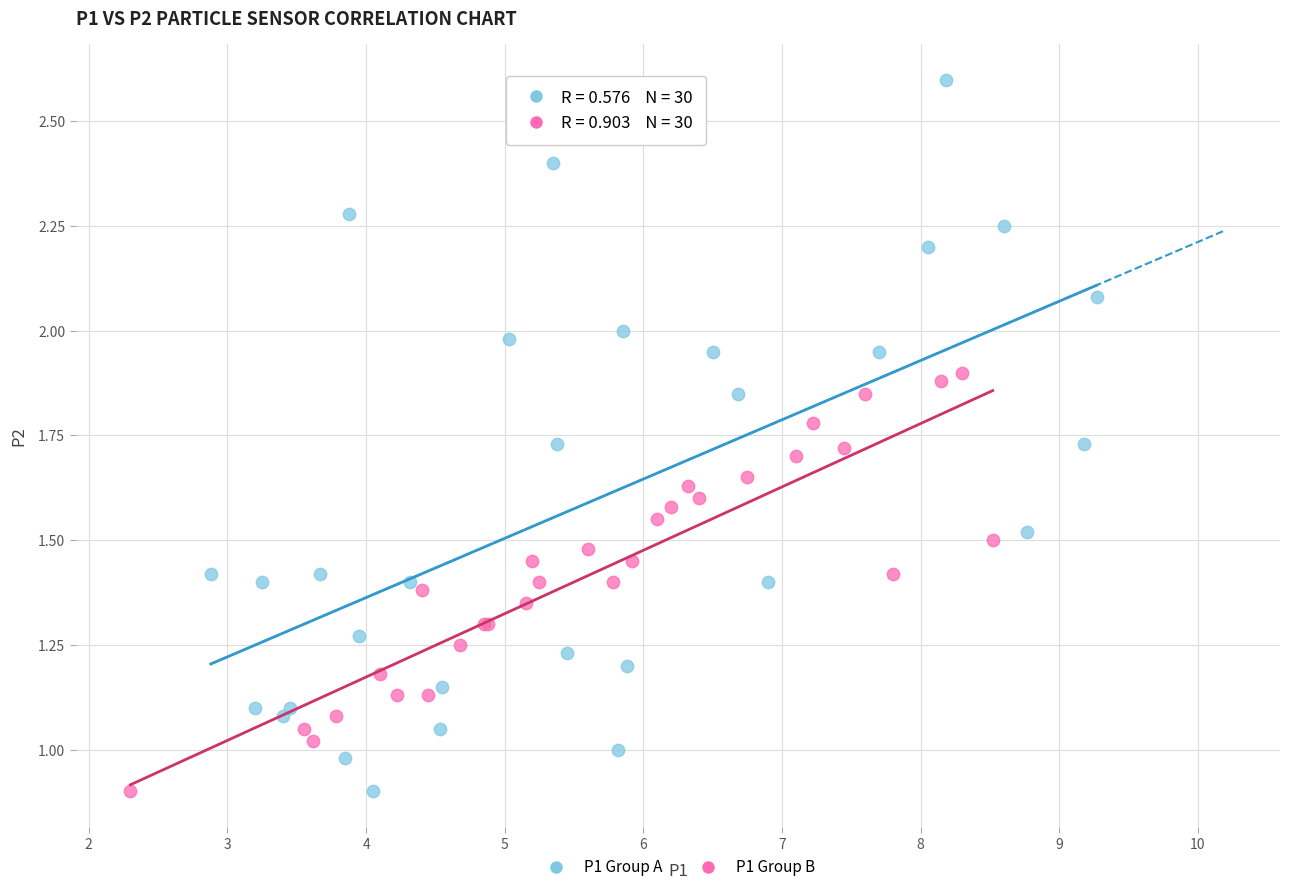

Which series has the widest spread of Y values?

P1 Group A